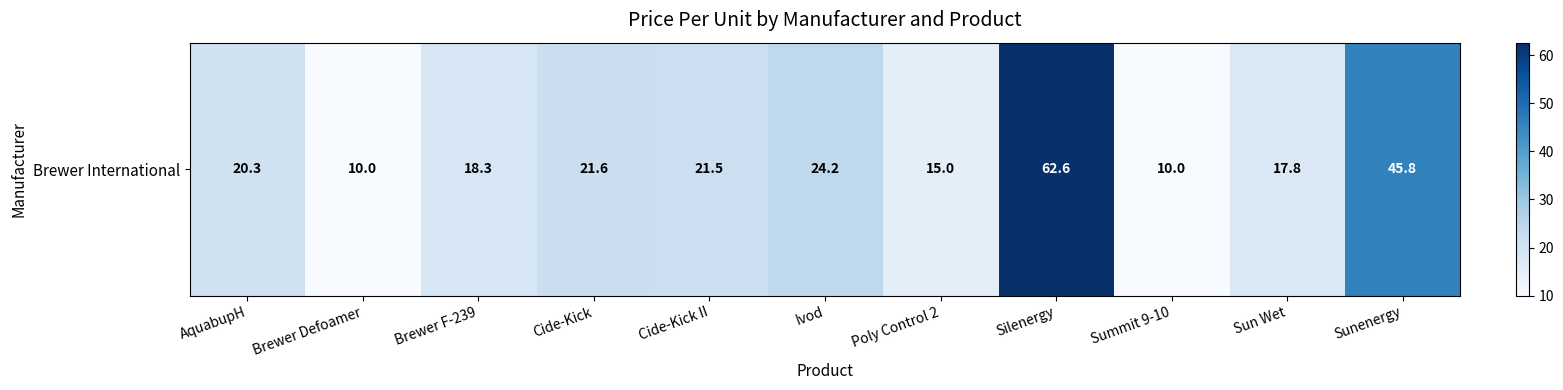

Reading left to right, list all the values displayed in this chart.

AquabupH=20.3	Brewer Defoamer=10.0	Brewer F-239=18.3	Cide-Kick=21.6	Cide-Kick II=21.5	Ivod=24.2	Poly Control 2=15.0	Silenergy=62.6	Summit 9-10=10.0	Sun Wet=17.8	Sunenergy=45.8